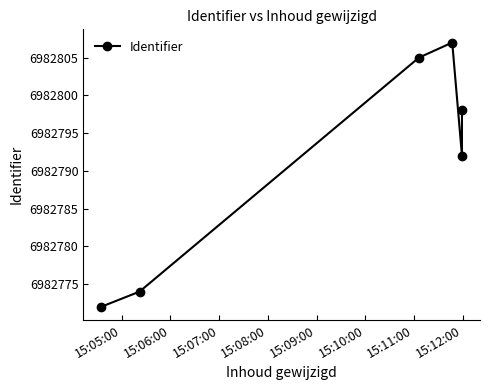

Reading left to right, what are all the values shown in this chart?

6982772	6982774	6982805	6982807	6982792	6982798